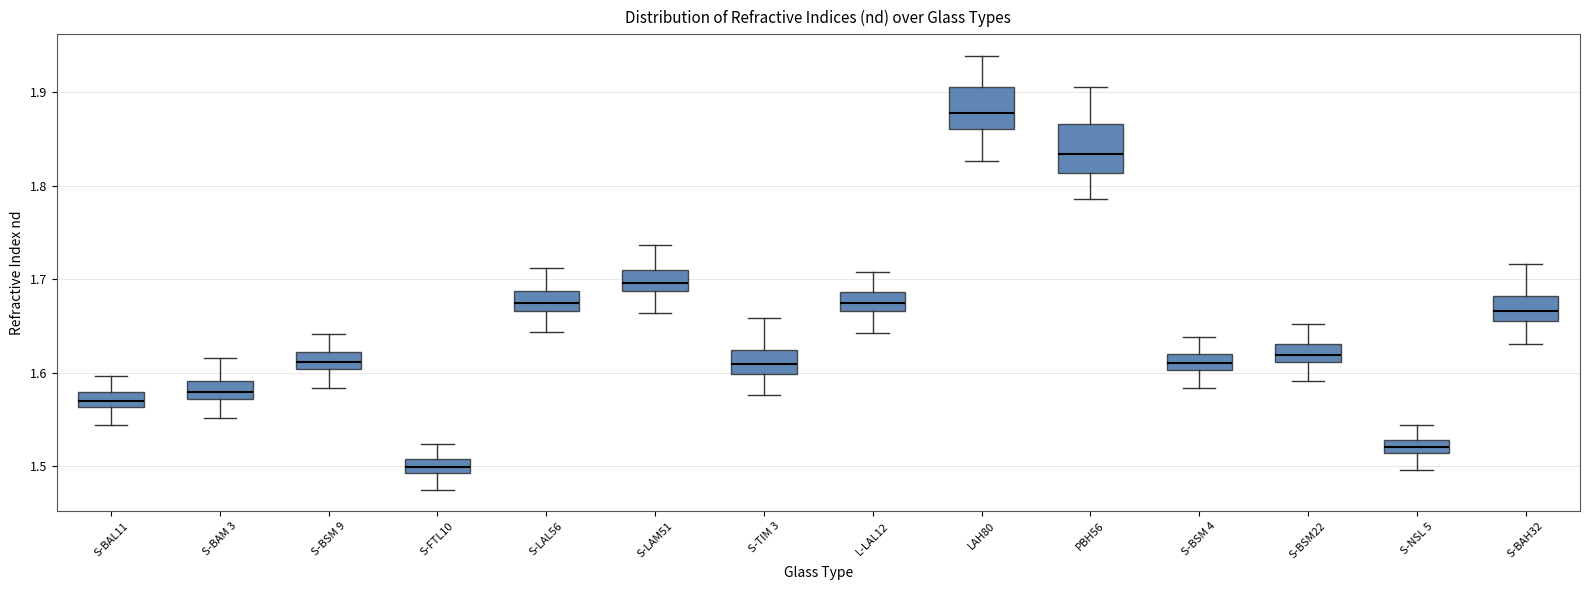

Where does the upper whisker of the box for S-LAL56 end on the y-axis? The values are not printed on the chart, so give them approximately, as read against the axis.

1.71